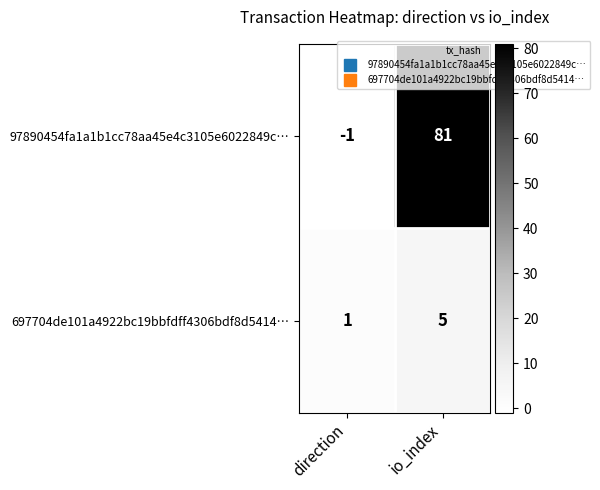

What is the sum of all 697704de101a4922bc19bbfdff4306bdf8d5414… values?

6